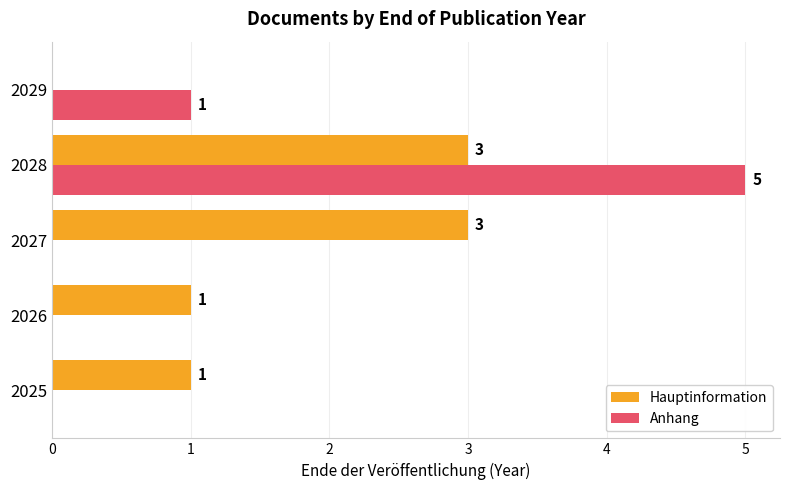

Which category has the highest value in the Anhang series?

2028